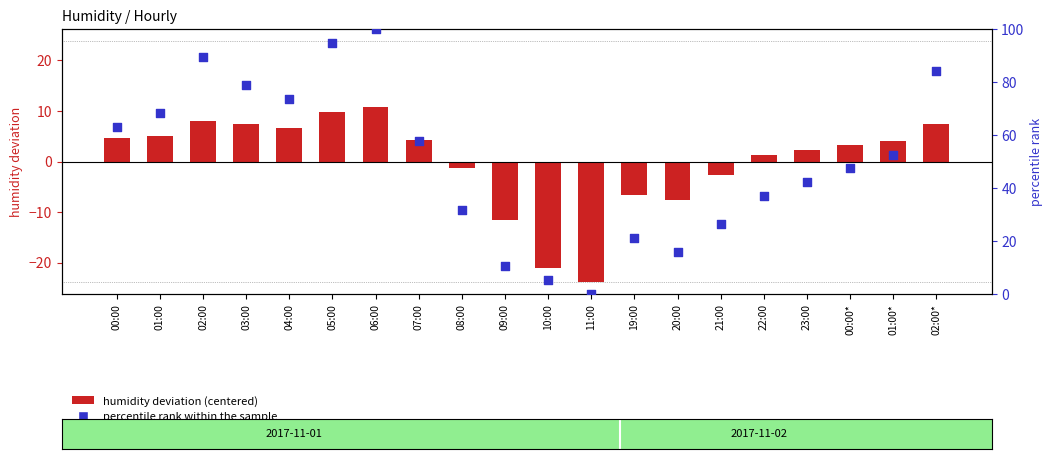

Which series reaches the minimum Y coordinate?

humidity deviation